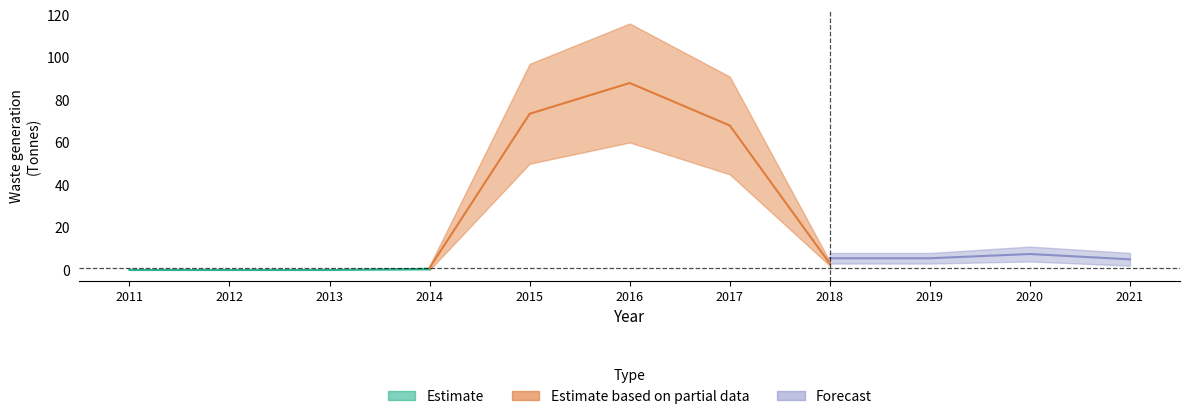

At which category is the sum across all series the highest?

2016